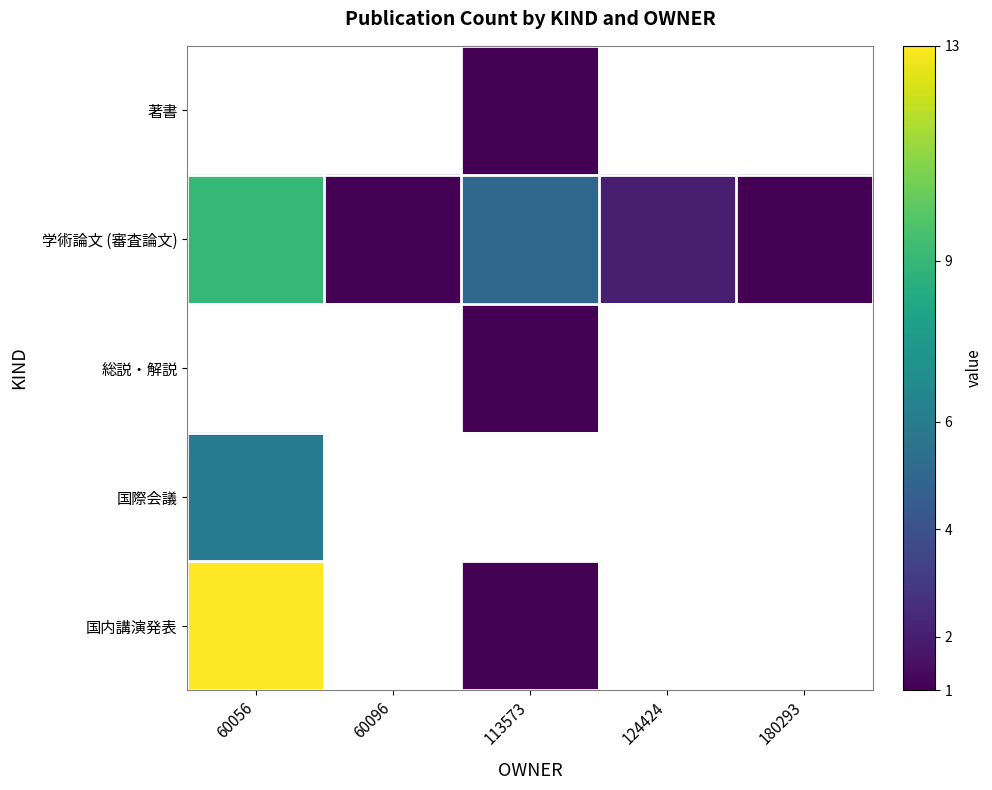

Which category has the highest value in the 国内講演発表 series?

60056